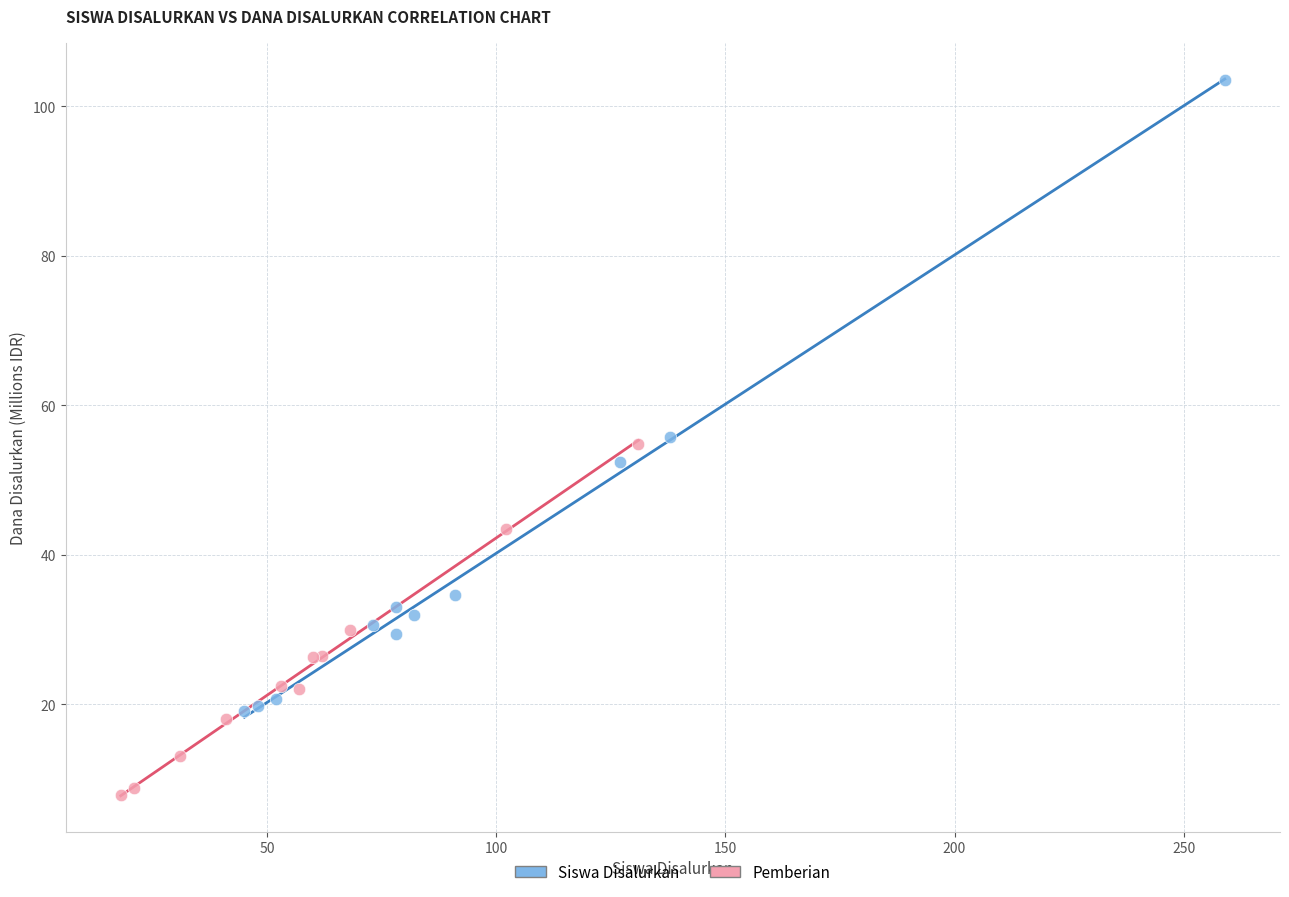

Which series contains the lowest Y value?

Pemberian